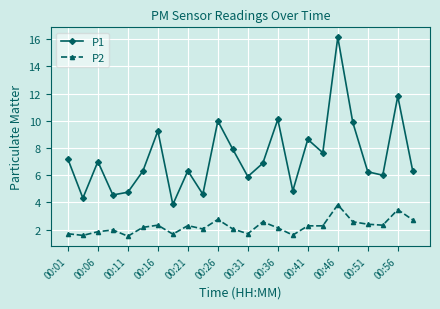

What is the difference between the maximum and minimum values in the P1 series?

12.3